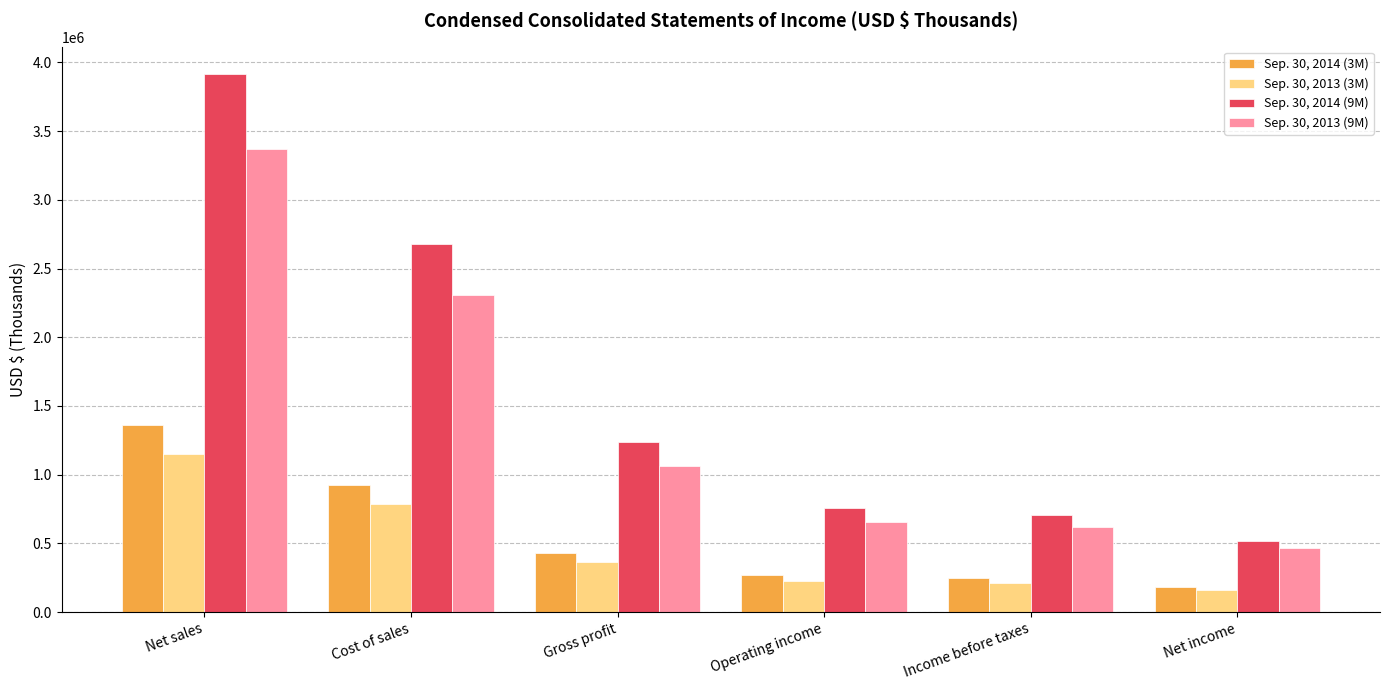

At which label does Sep. 30, 2013 (9M) reach its peak?

Net sales